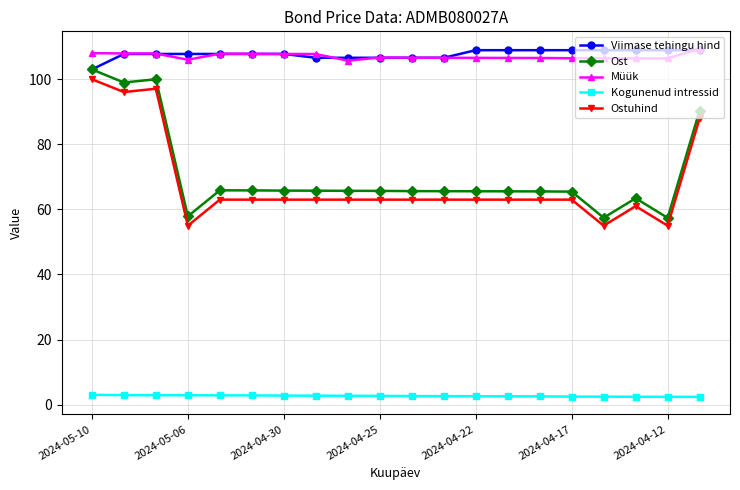

At how many categories does at least one series exceed 55?

20